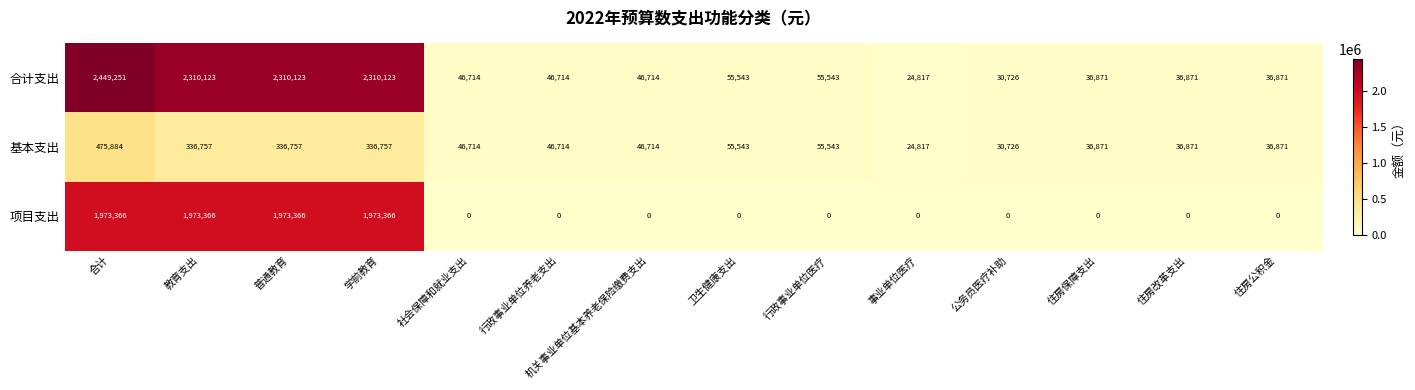

Which series changed the most between 合计 and 行政事业单位医疗?

合计支出